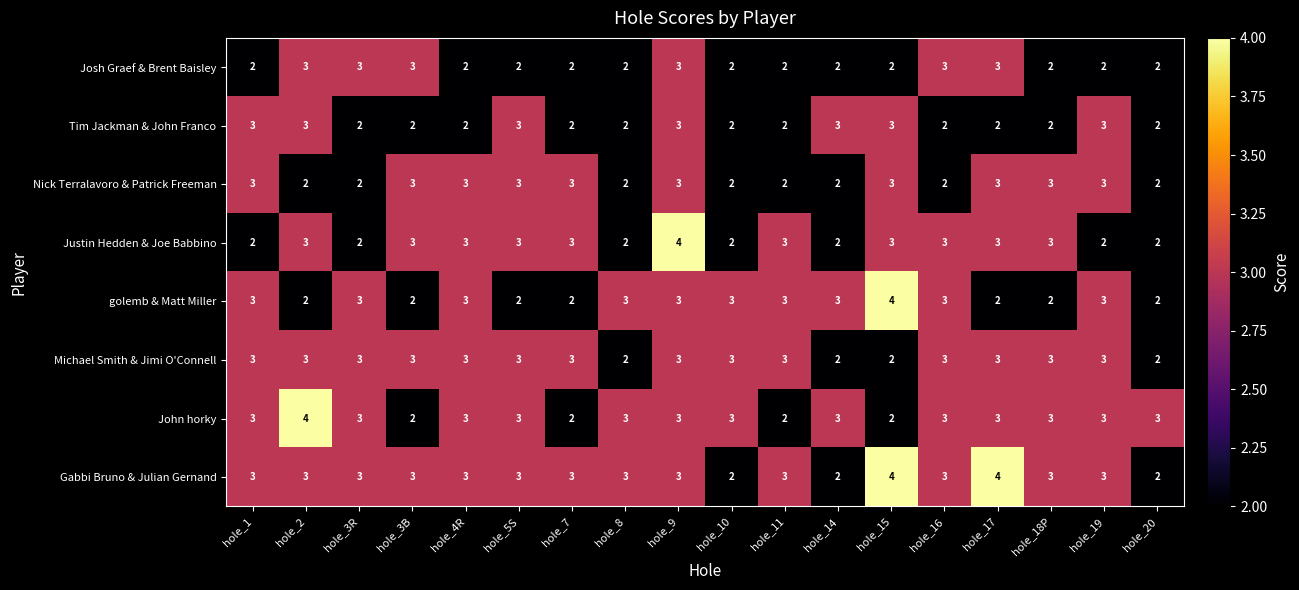

Which series has the largest total across all categories?

Gabbi Bruno & Julian Gernand